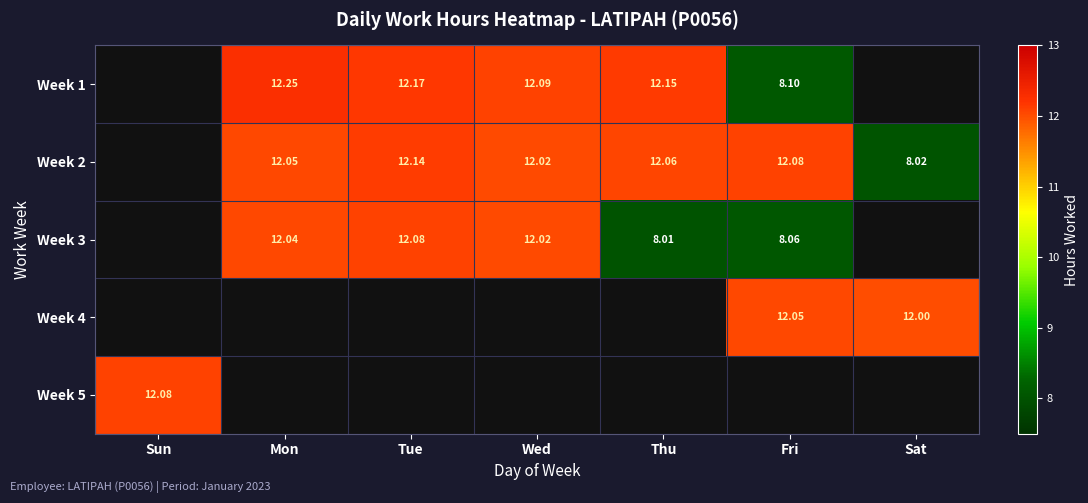

At which label is Week 2 closest to 6?

Sat